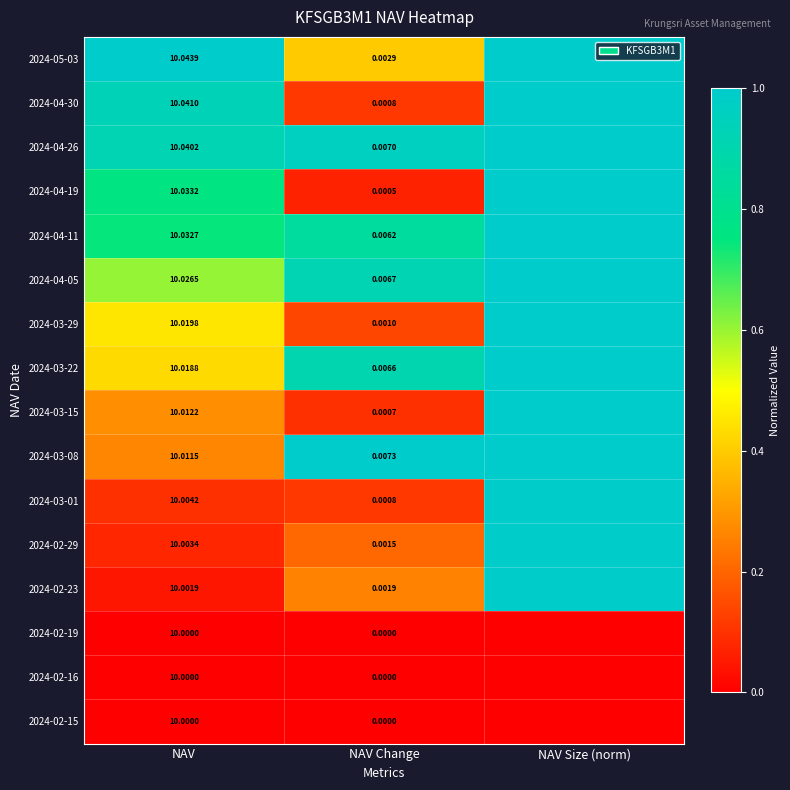

Is the value of 2024-02-29 at NAV Change greater than the value of 2024-03-15 at NAV?

No